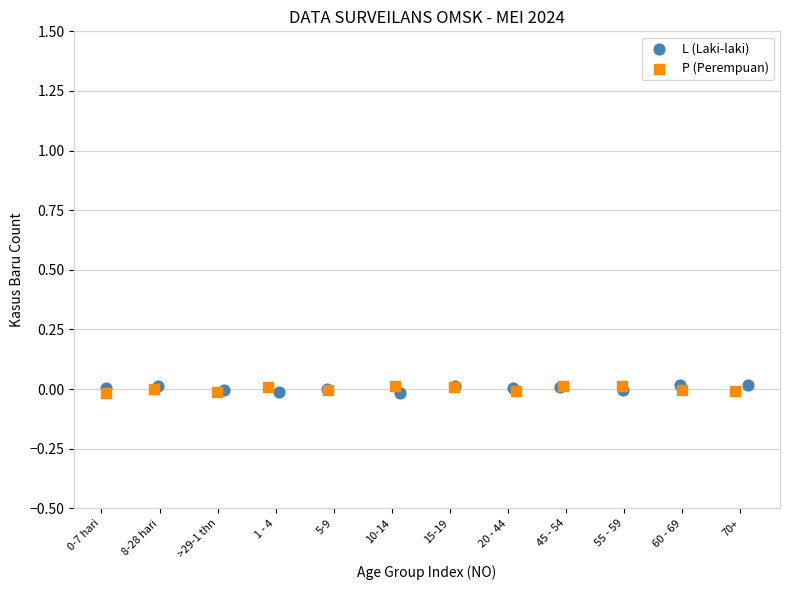

What are all the series names shown in the legend?

L (Laki-laki), P (Perempuan)